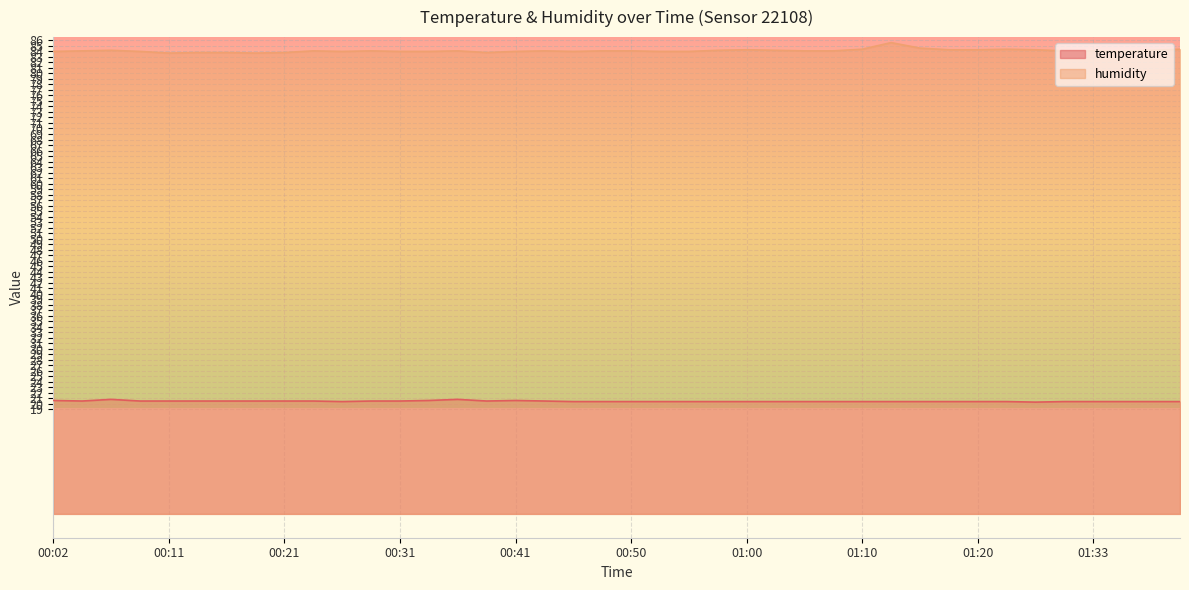

Between 00:07 and 00:04, which is larger?

00:07